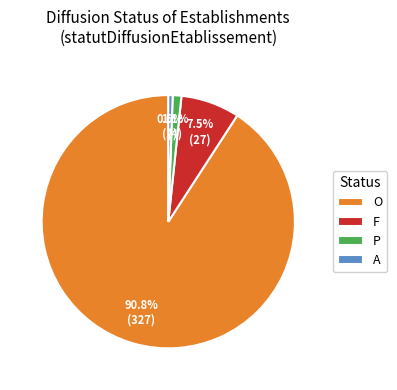

Count the number of slices in the pie.

4